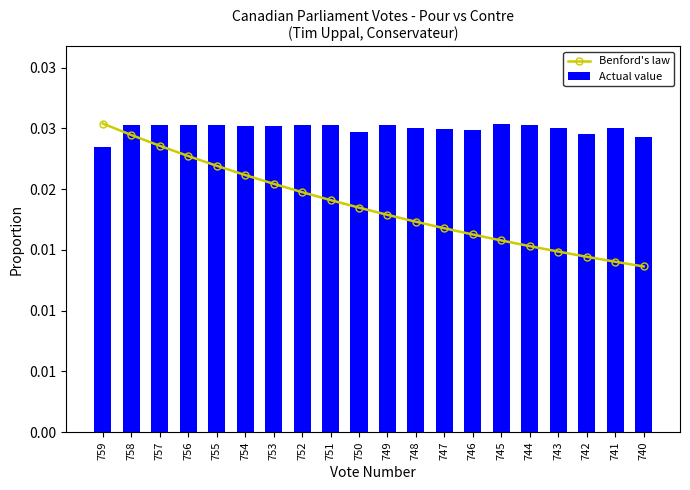

Where is Benford's law nearest to the value 0?

740